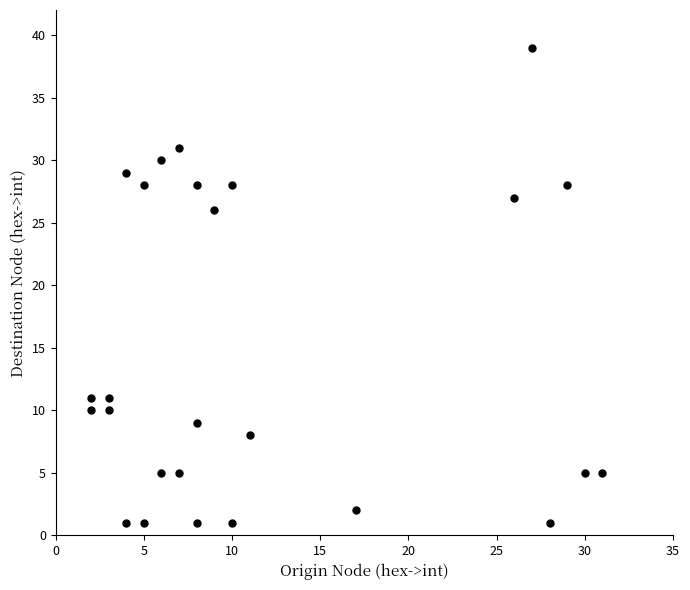

What is the range of Y values (max minus min)?

38